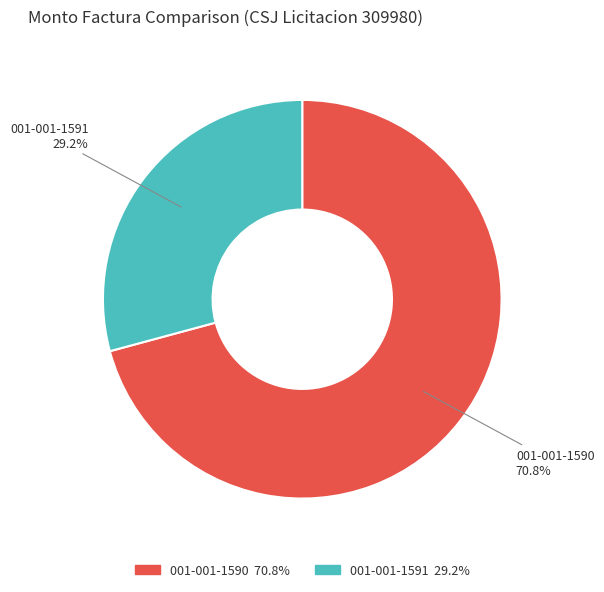

To the nearest percent, what portion does 001-001-1591 represent?

29%